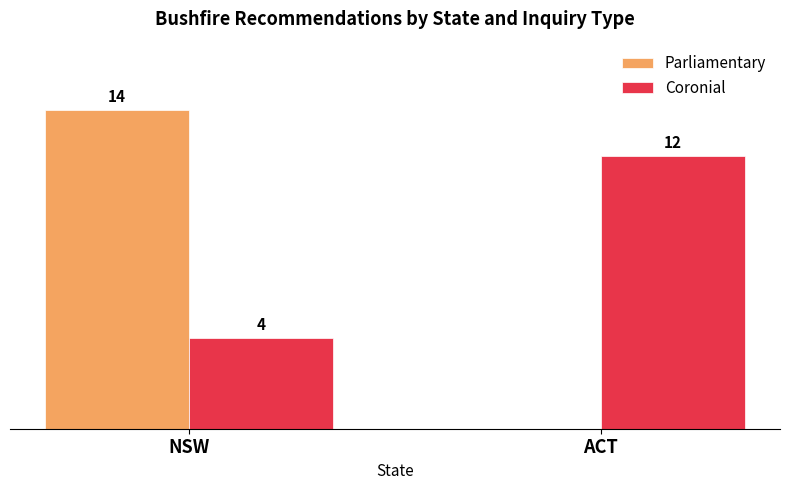

Which category has the highest value across all series?

NSW